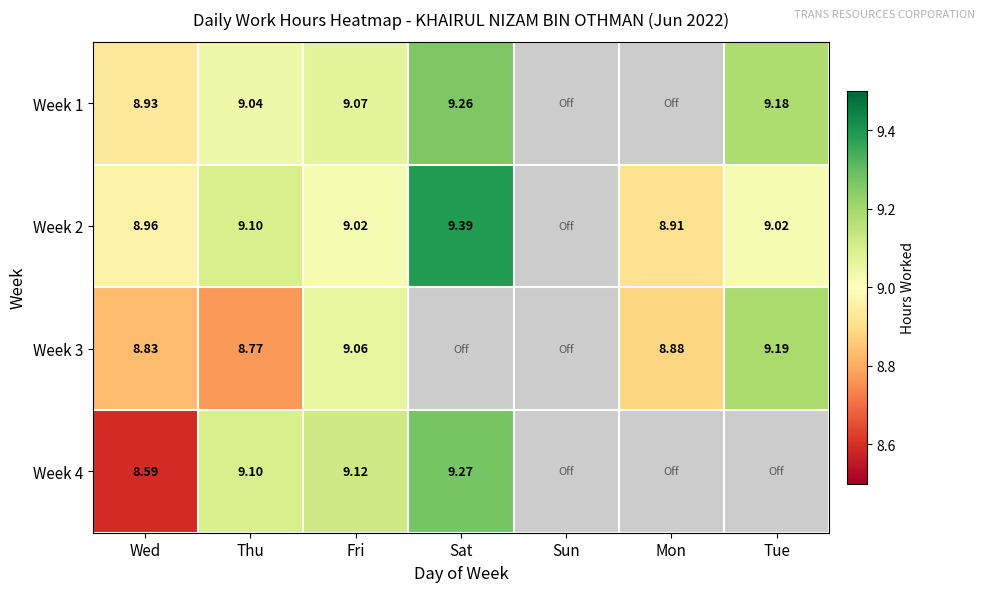

Is the value of Week 4 at Fri greater than the value of Week 2 at Sat?

No